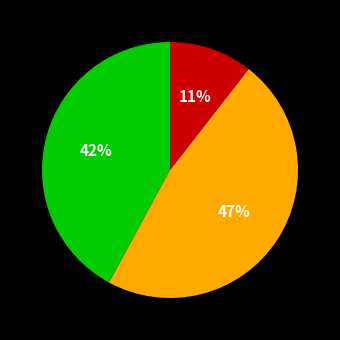

Is there a majority slice in this chart?

No